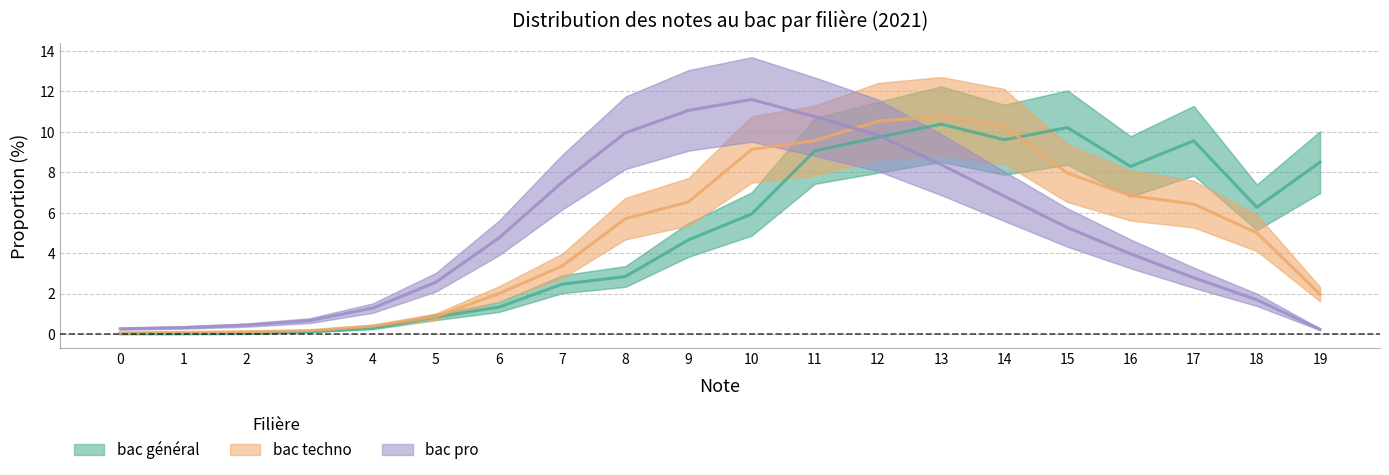

Which has a higher value, 13 or 14?

13